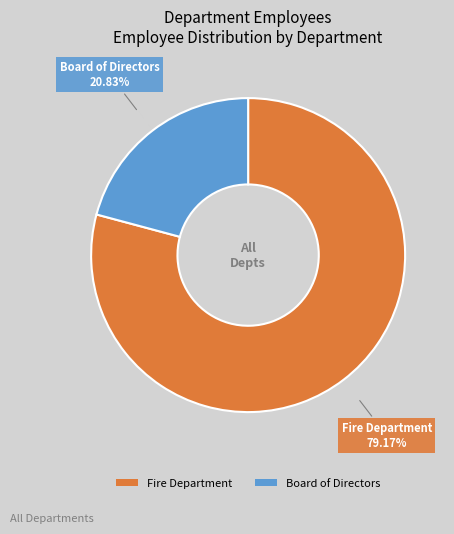

Is Board of Directors the majority of the pie?

No